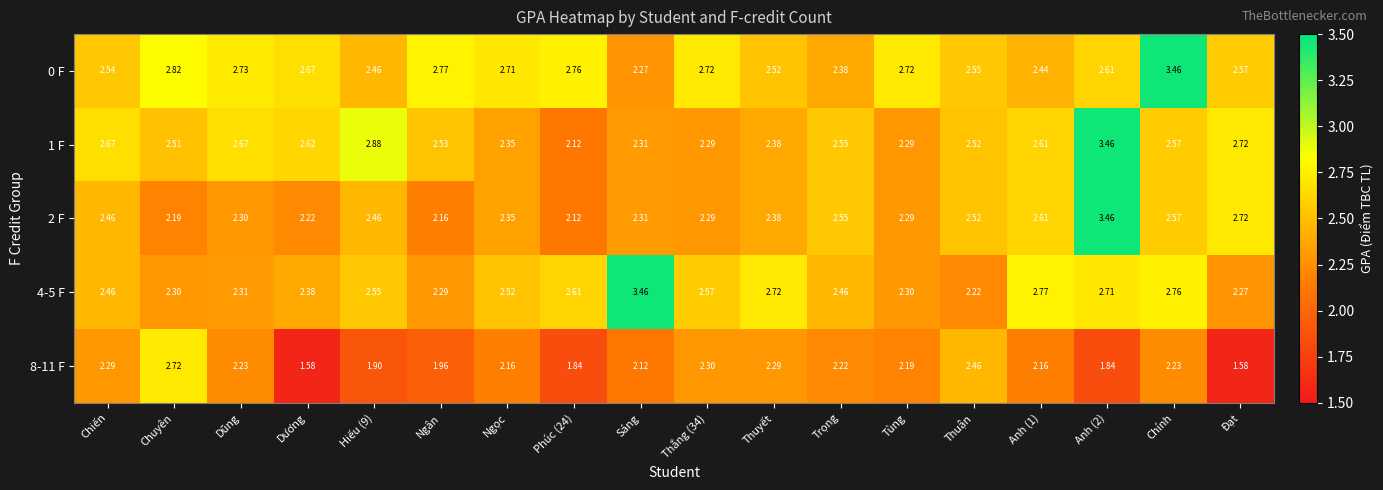

Where is 8-11 F nearest to the value 2?

Ngân